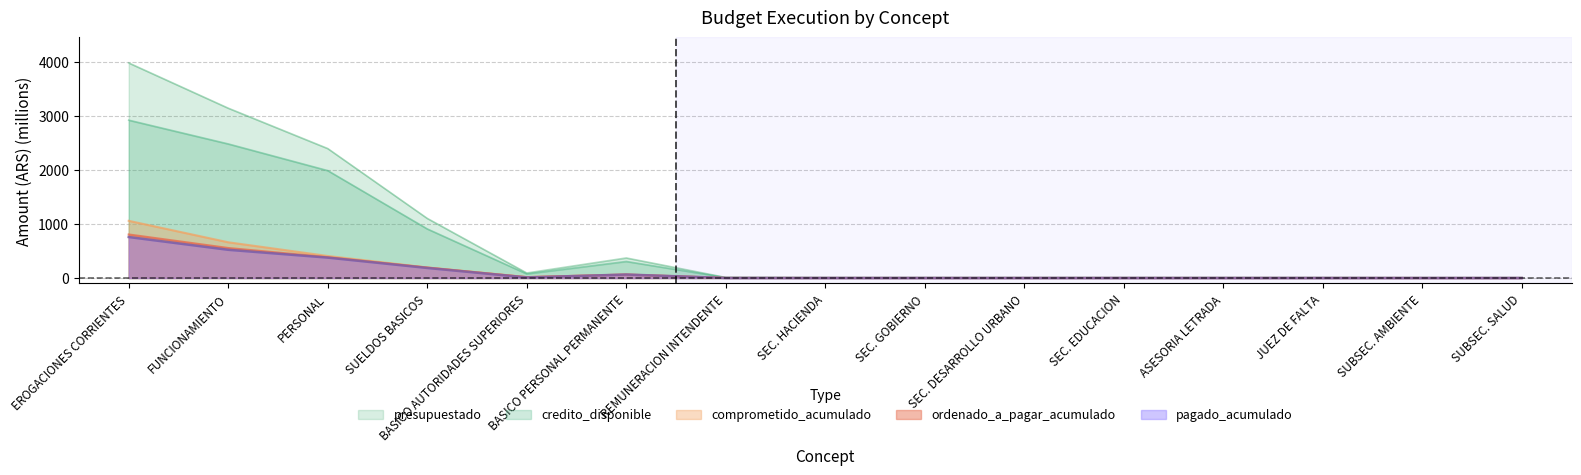

Which series changed the most between BASICO PERSONAL PERMANENTE and SEC. GOBIERNO?

presupuestado